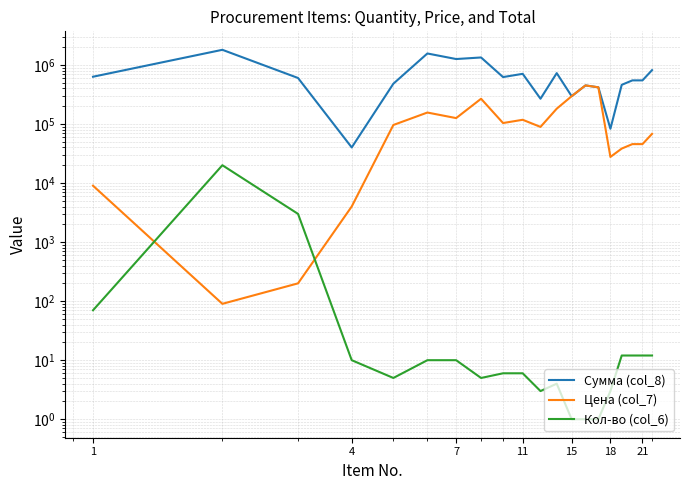

What is the difference between the Кол-во (col_6) values at 18 and 1?

60